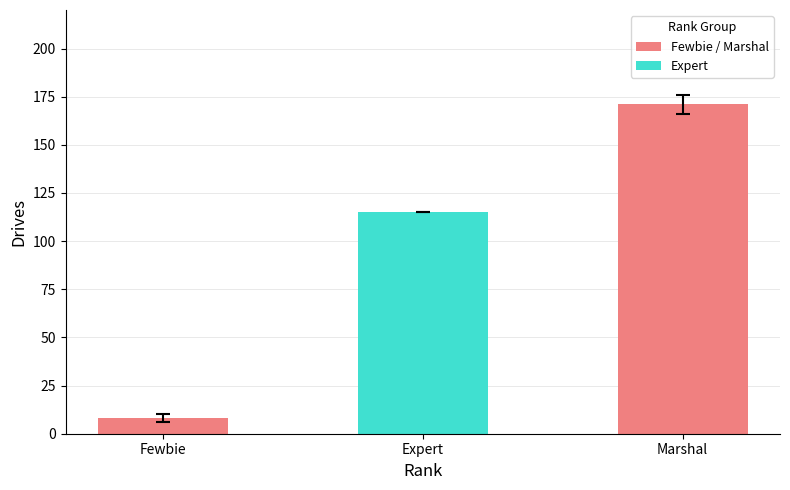

What is the change in value from Fewbie to Expert?

+107